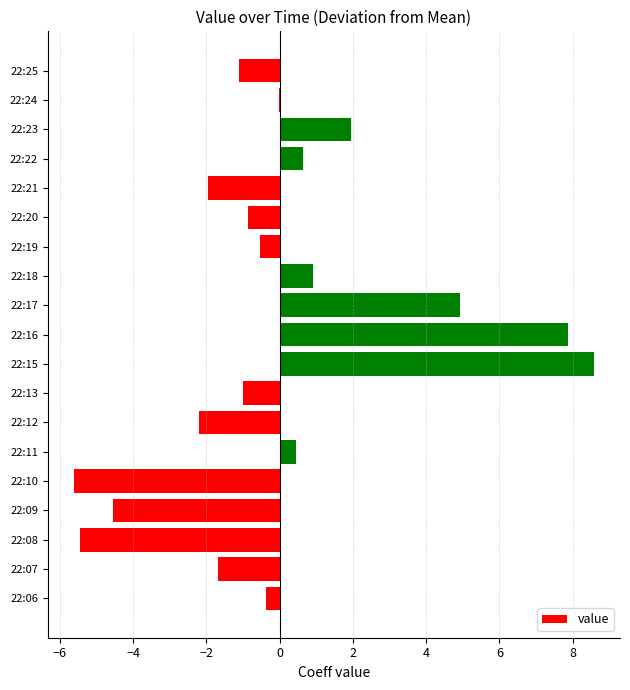

What is the change in value from 22:07 to 22:08?

-3.8